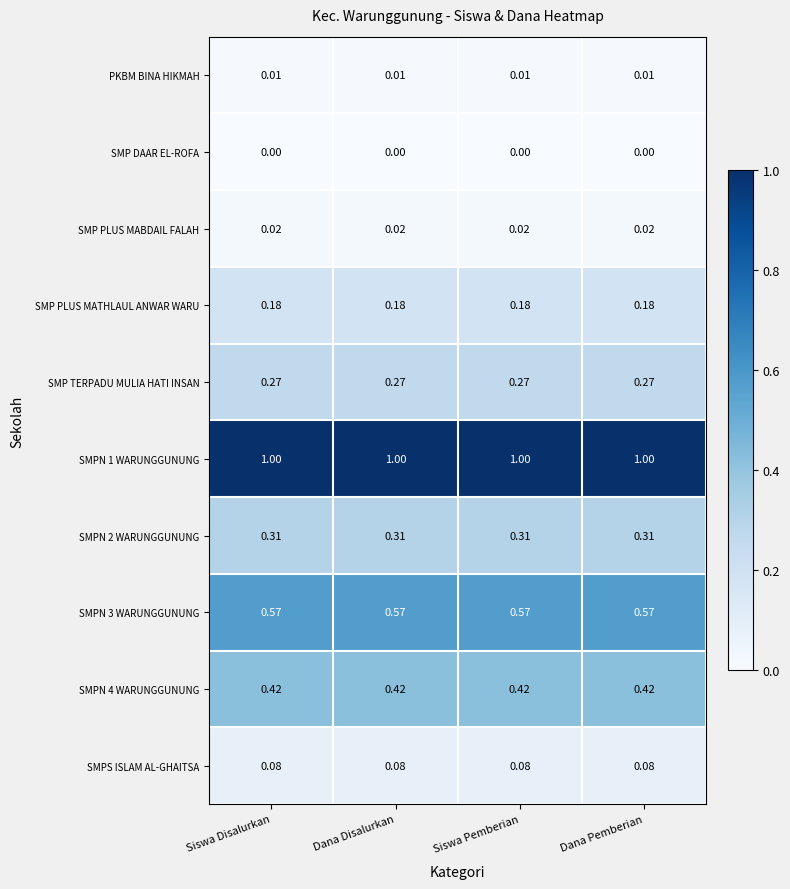

Is the value of SMP PLUS MABDAIL FALAH at Dana Pemberian greater than the value of SMP TERPADU MULIA HATI INSAN at Siswa Disalurkan?

No